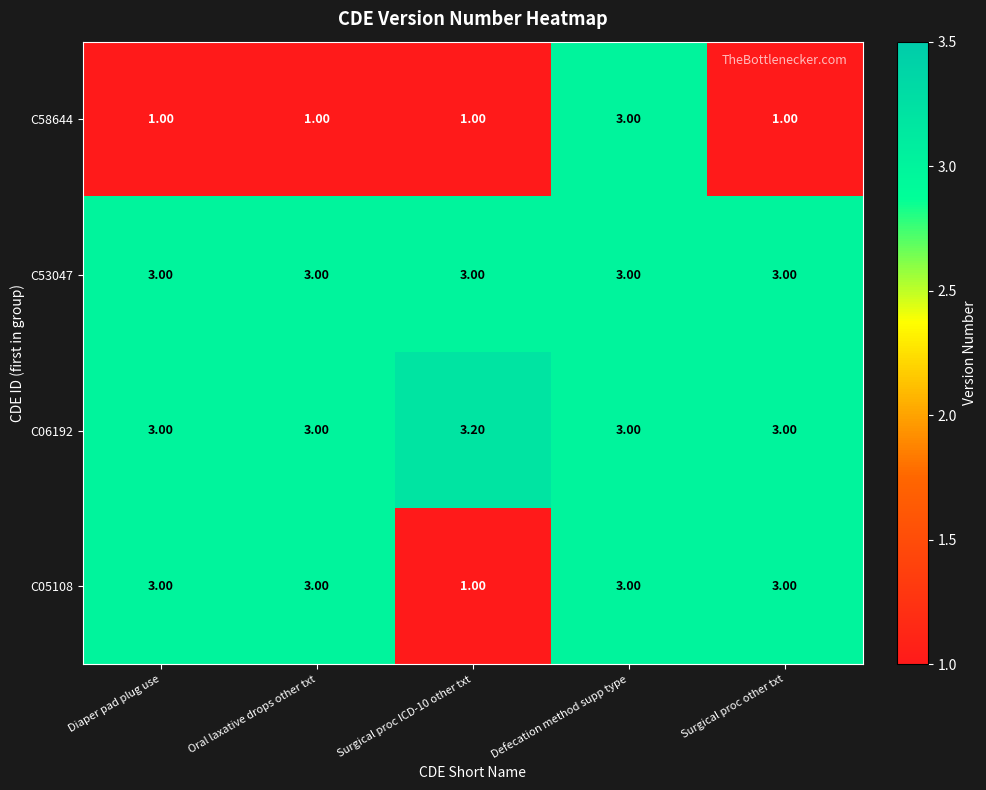

Is the value of C58644 at Surgical proc ICD-10 other txt greater than the value of C53047 at Surgical proc other txt?

No